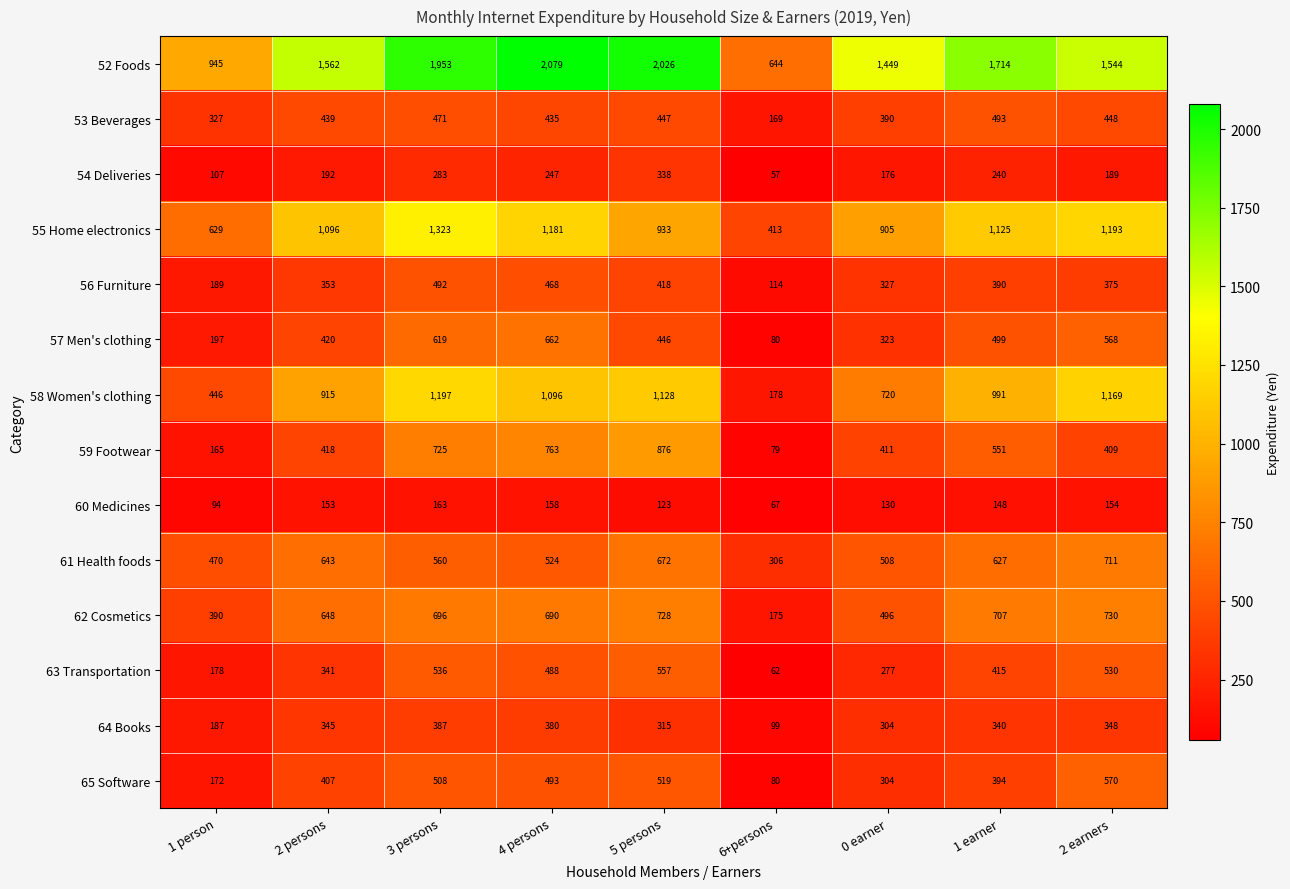

The 64 Books series shows 348 at 2 earners. True or false?

True